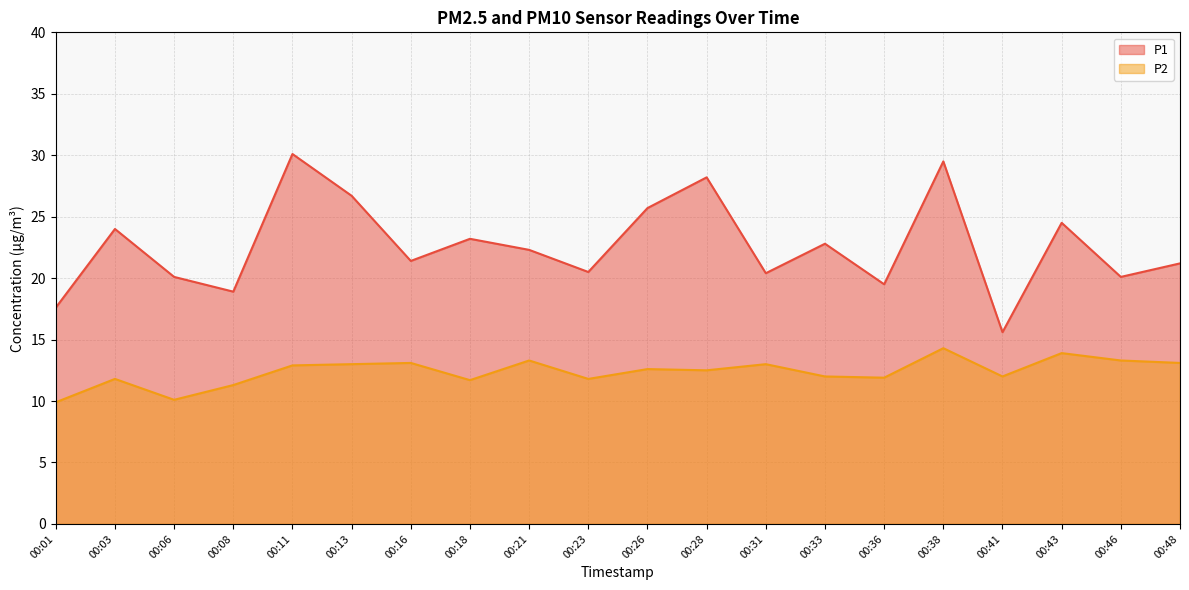

How many lines are shown in the chart?

2